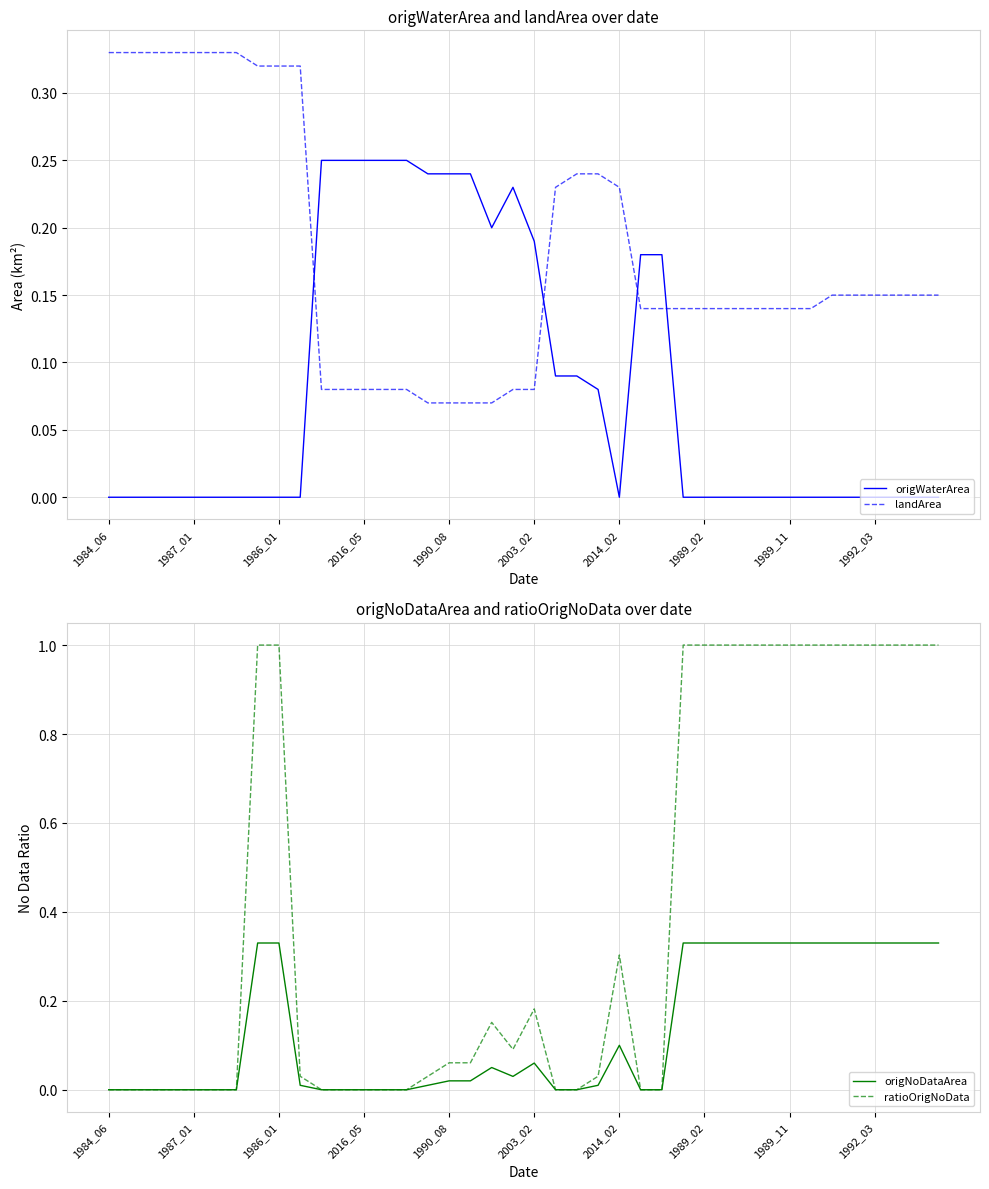

Which series has the largest total across all categories?

ratioOrigNoData